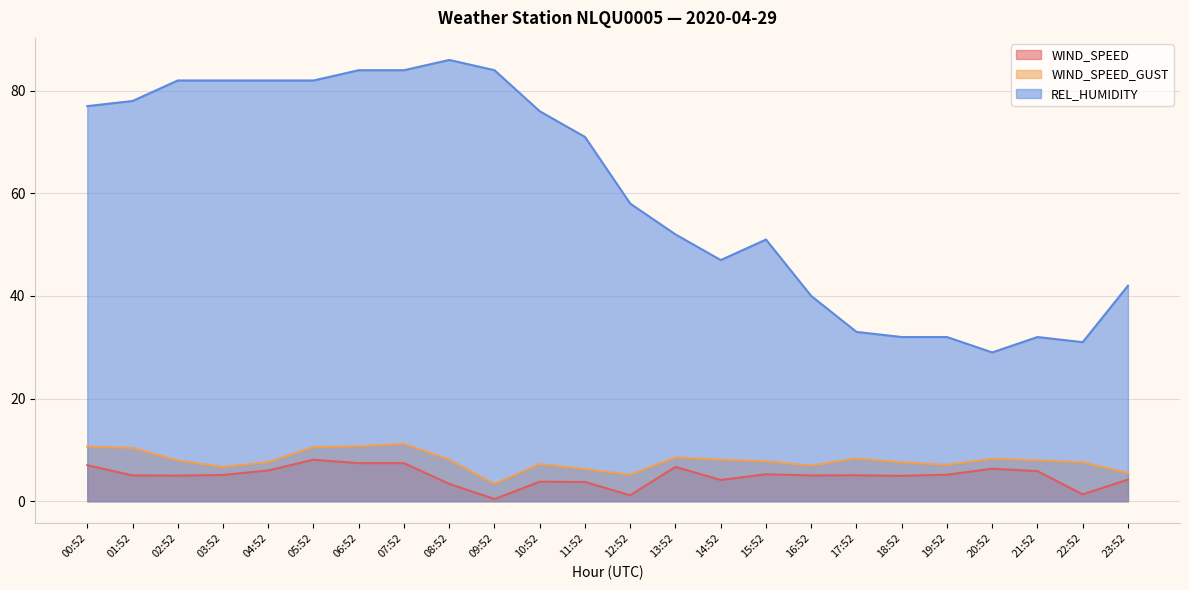

How many values in the WIND_SPEED_GUST series are below 7?

6